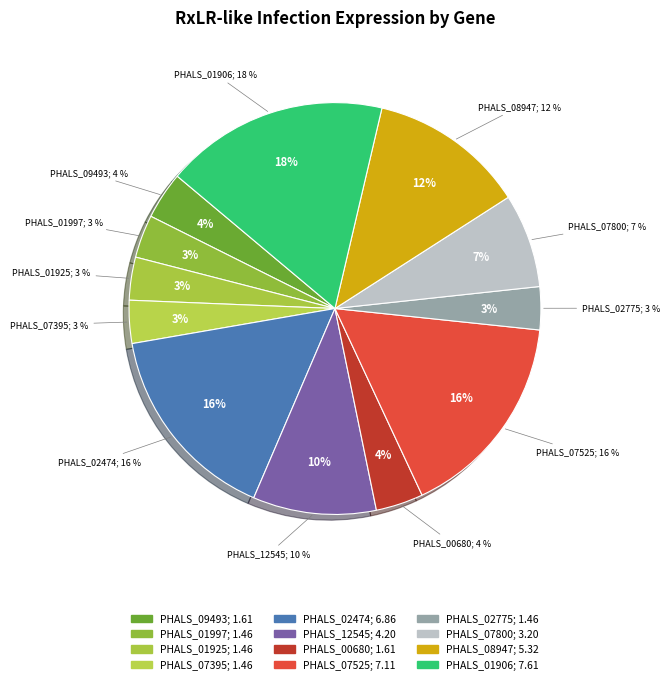

Is it true that PHALS_09493 is 4% of the pie?

True